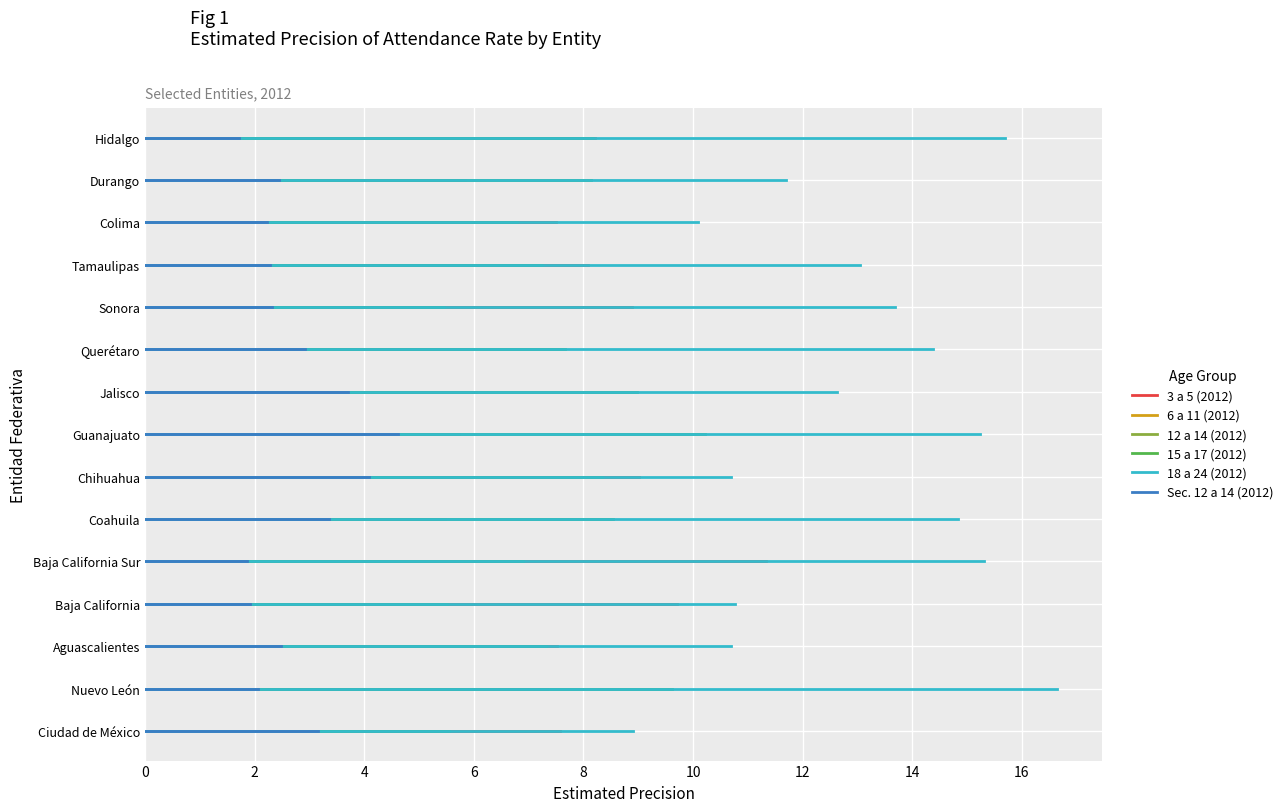

In Sec. 12 a 14 (2012), how many points are lower than both neighbors (excluding endpoints)?

3